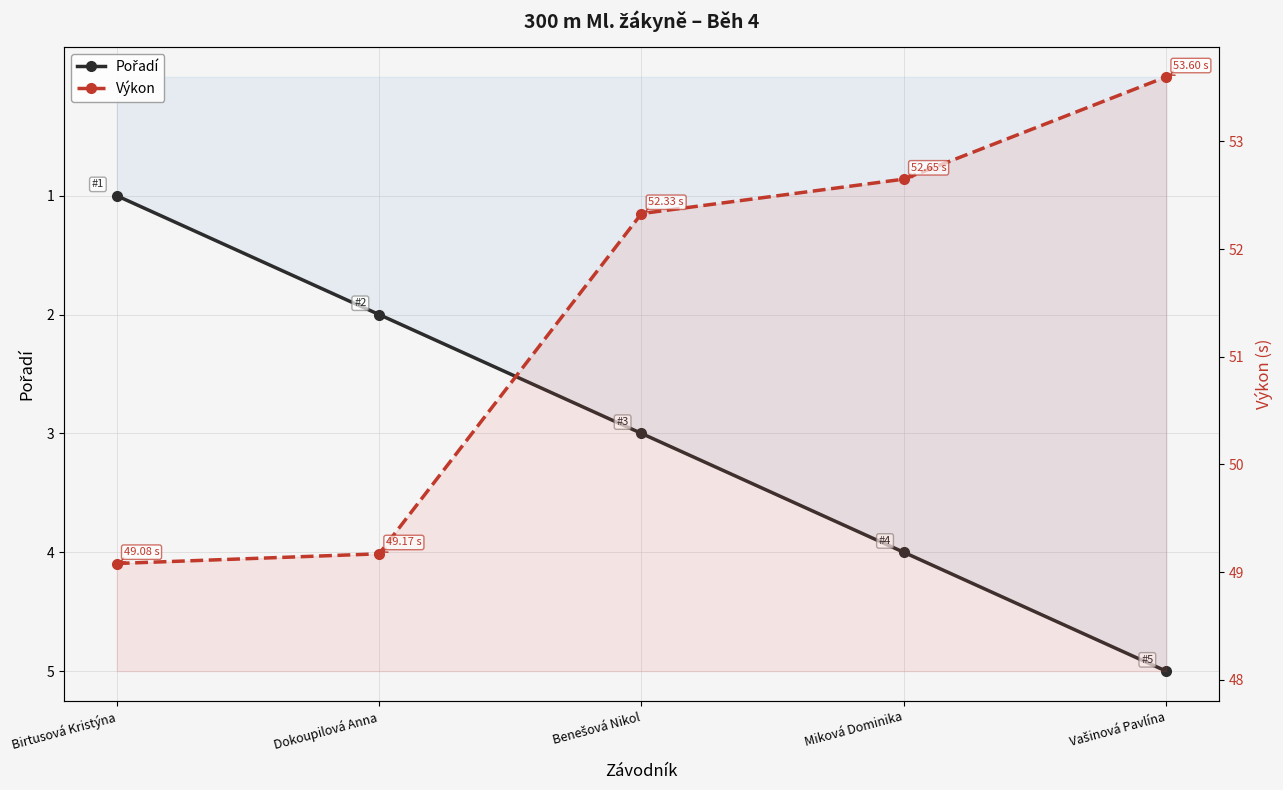

Which has a higher value, Vašinová Pavlína or Miková Dominika?

Vašinová Pavlína